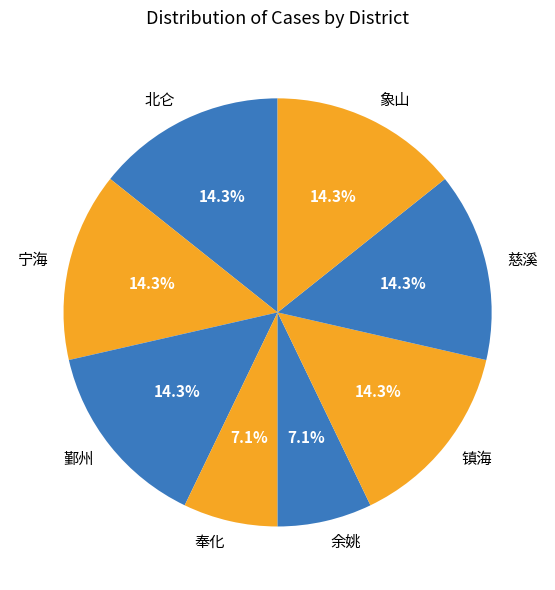

How many slices are in this pie chart?

8